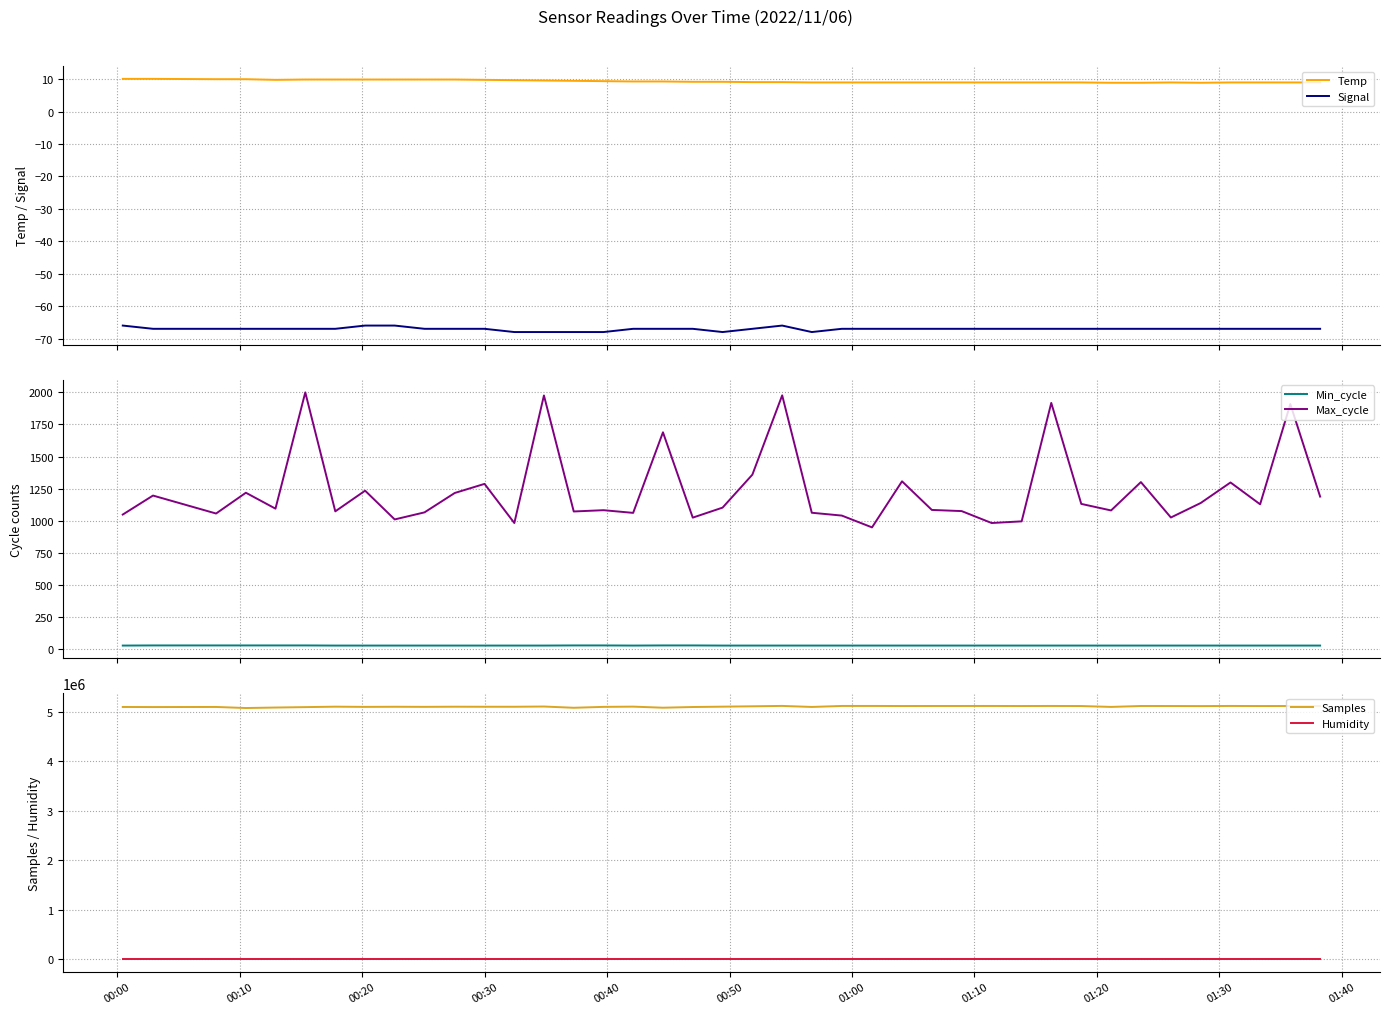

Which series has the largest total across all categories?

Samples